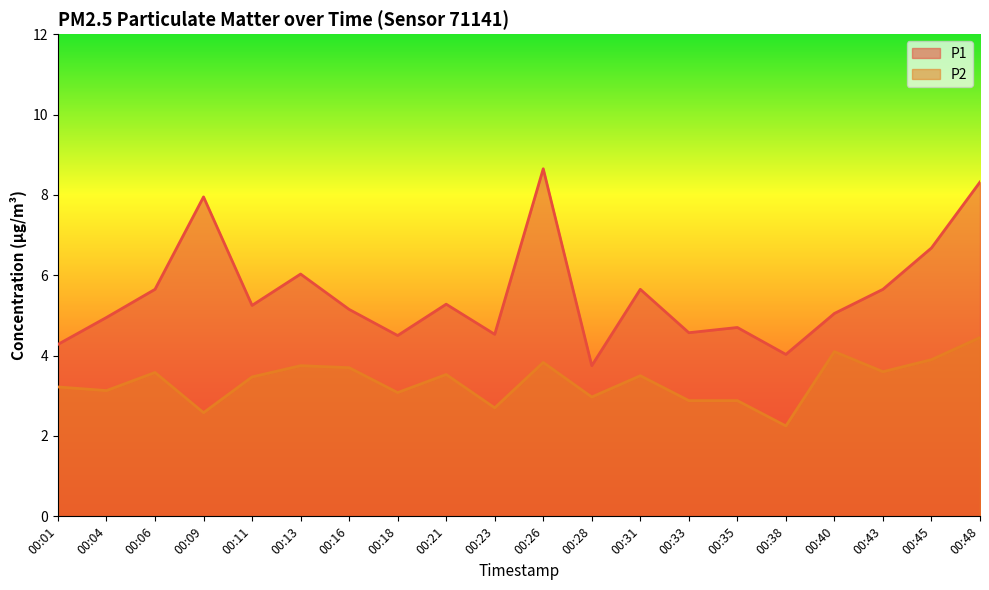

What is the approximate value of P2 at 00:23?

2.7